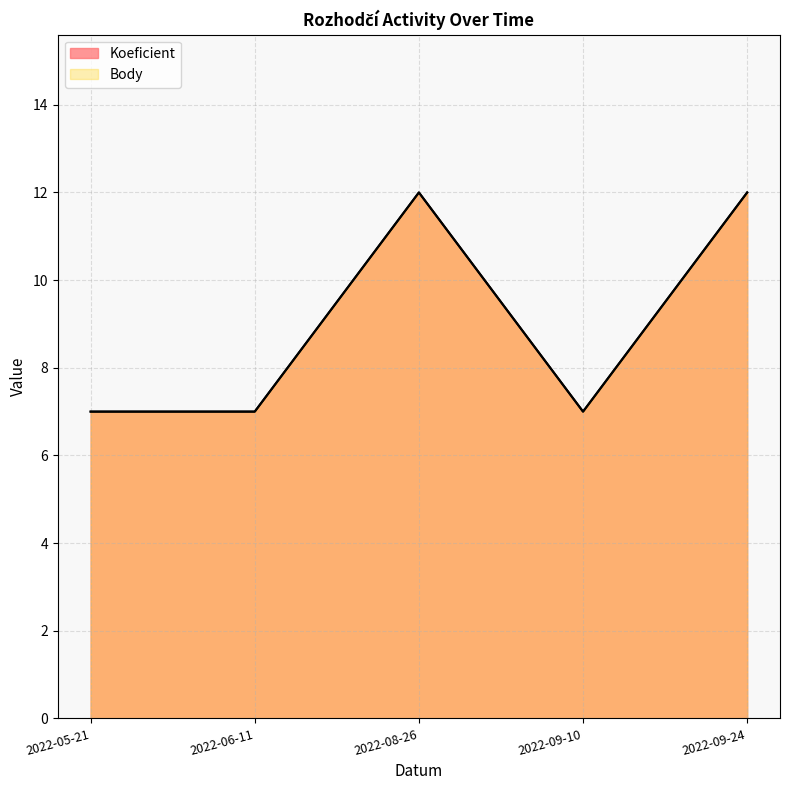

True or false: Body has a value of 7 at 2022-05-21.

True